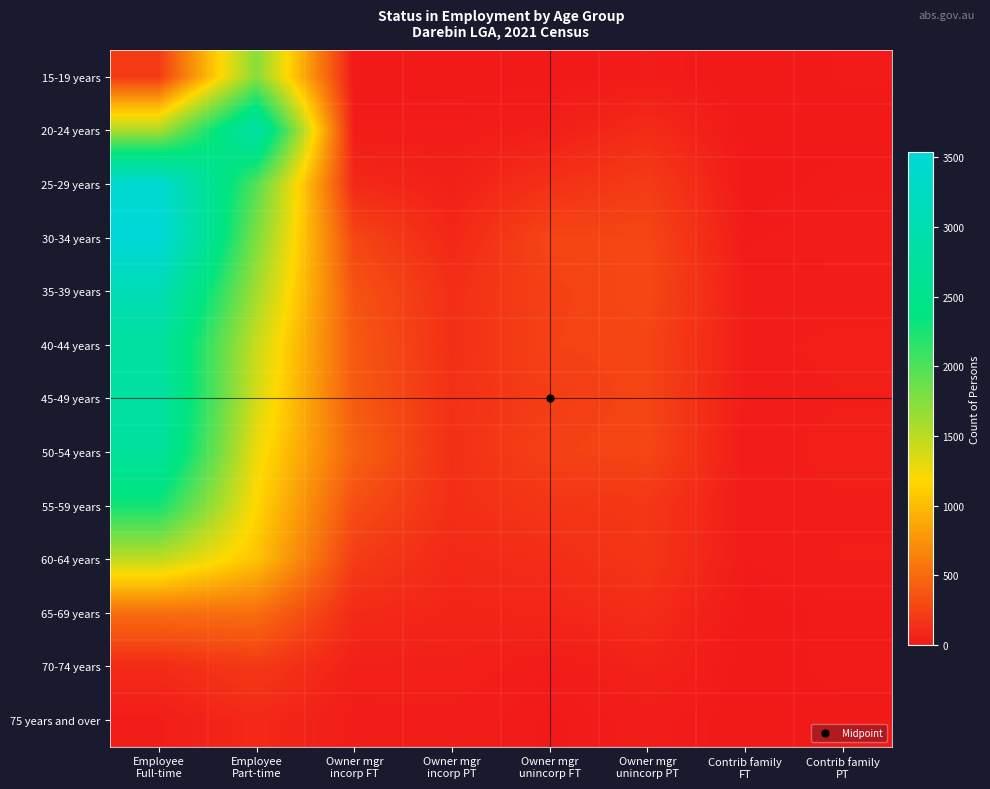

Reading left to right, extract all data points from this chart.

15-19 years: Employee
Full-time=211	Employee
Part-time=1729	Owner mgr
incorp FT=0	Owner mgr
incorp PT=8	Owner mgr
unincorp FT=3	Owner mgr
unincorp PT=22	Contrib family
FT=0	Contrib family
PT=15
20-24 years: Employee
Full-time=1569	Employee
Part-time=2891	Owner mgr
incorp FT=24	Owner mgr
incorp PT=23	Owner mgr
unincorp FT=39	Owner mgr
unincorp PT=115	Contrib family
FT=3	Contrib family
PT=6
25-29 years: Employee
Full-time=3427	Employee
Part-time=1968	Owner mgr
incorp FT=100	Owner mgr
incorp PT=49	Owner mgr
unincorp FT=146	Owner mgr
unincorp PT=216	Contrib family
FT=6	Contrib family
PT=19
30-34 years: Employee
Full-time=3539	Employee
Part-time=1776	Owner mgr
incorp FT=279	Owner mgr
incorp PT=84	Owner mgr
unincorp FT=278	Owner mgr
unincorp PT=276	Contrib family
FT=19	Contrib family
PT=28
35-39 years: Employee
Full-time=3074	Employee
Part-time=1605	Owner mgr
incorp FT=357	Owner mgr
incorp PT=134	Owner mgr
unincorp FT=246	Owner mgr
unincorp PT=292	Contrib family
FT=27	Contrib family
PT=29
40-44 years: Employee
Full-time=2780	Employee
Part-time=1432	Owner mgr
incorp FT=397	Owner mgr
incorp PT=134	Owner mgr
unincorp FT=255	Owner mgr
unincorp PT=268	Contrib family
FT=30	Contrib family
PT=39
45-49 years: Employee
Full-time=2825	Employee
Part-time=1376	Owner mgr
incorp FT=400	Owner mgr
incorp PT=146	Owner mgr
unincorp FT=226	Owner mgr
unincorp PT=269	Contrib family
FT=26	Contrib family
PT=34
50-54 years: Employee
Full-time=2742	Employee
Part-time=1263	Owner mgr
incorp FT=450	Owner mgr
incorp PT=137	Owner mgr
unincorp FT=248	Owner mgr
unincorp PT=279	Contrib family
FT=21	Contrib family
PT=45
55-59 years: Employee
Full-time=2272	Employee
Part-time=1167	Owner mgr
incorp FT=329	Owner mgr
incorp PT=133	Owner mgr
unincorp FT=180	Owner mgr
unincorp PT=186	Contrib family
FT=22	Contrib family
PT=31
60-64 years: Employee
Full-time=1469	Employee
Part-time=1047	Owner mgr
incorp FT=219	Owner mgr
incorp PT=95	Owner mgr
unincorp FT=125	Owner mgr
unincorp PT=180	Contrib family
FT=21	Contrib family
PT=36
65-69 years: Employee
Full-time=519	Employee
Part-time=528	Owner mgr
incorp FT=106	Owner mgr
incorp PT=76	Owner mgr
unincorp FT=83	Owner mgr
unincorp PT=123	Contrib family
FT=6	Contrib family
PT=17
70-74 years: Employee
Full-time=110	Employee
Part-time=198	Owner mgr
incorp FT=48	Owner mgr
incorp PT=49	Owner mgr
unincorp FT=20	Owner mgr
unincorp PT=62	Contrib family
FT=3	Contrib family
PT=20
75 years and over: Employee
Full-time=31	Employee
Part-time=98	Owner mgr
incorp FT=28	Owner mgr
incorp PT=30	Owner mgr
unincorp FT=11	Owner mgr
unincorp PT=25	Contrib family
FT=7	Contrib family
PT=8